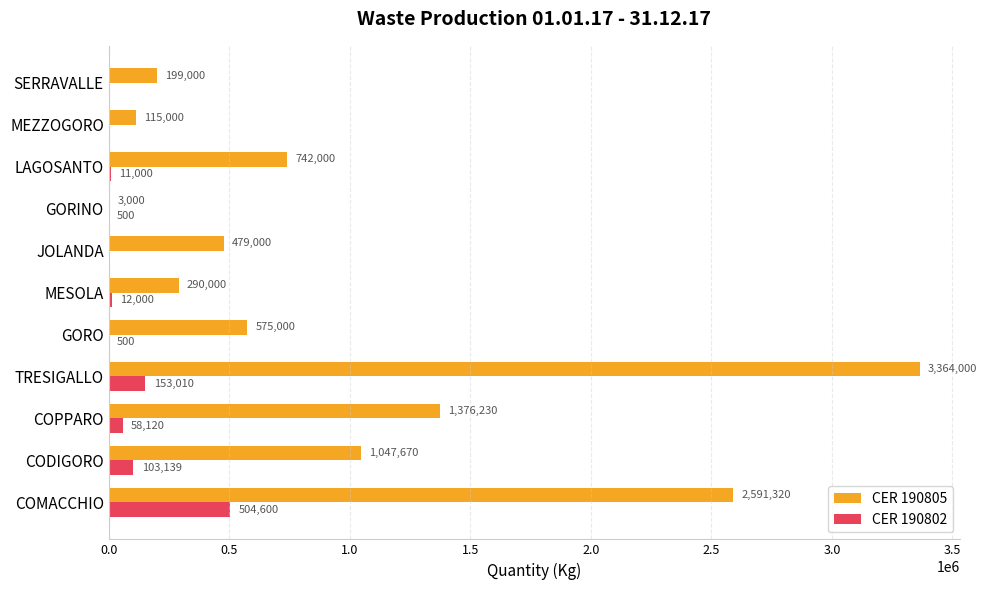

Between MESOLA and SERRAVALLE, which series saw the biggest shift?

CER 190805